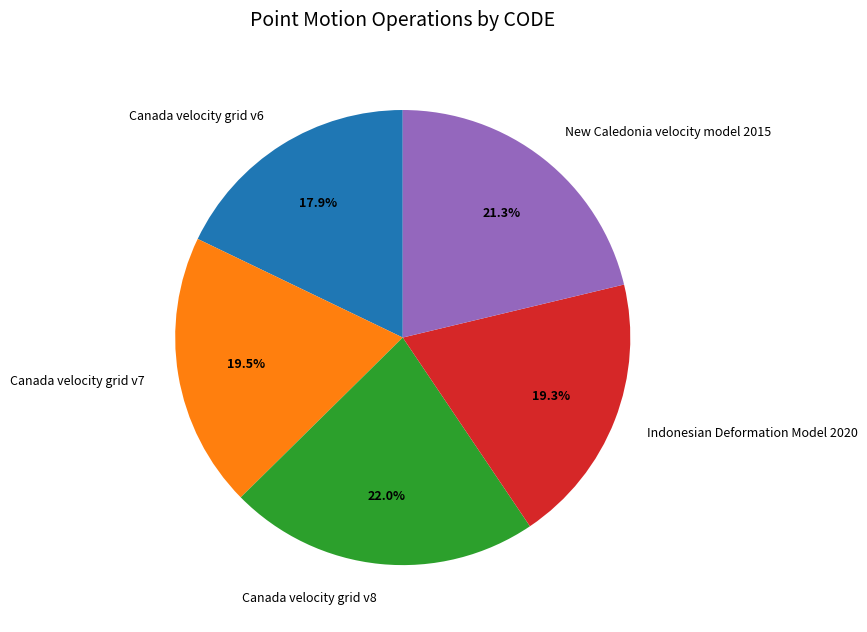

Does Canada velocity grid v7 represent more than half of the total?

No